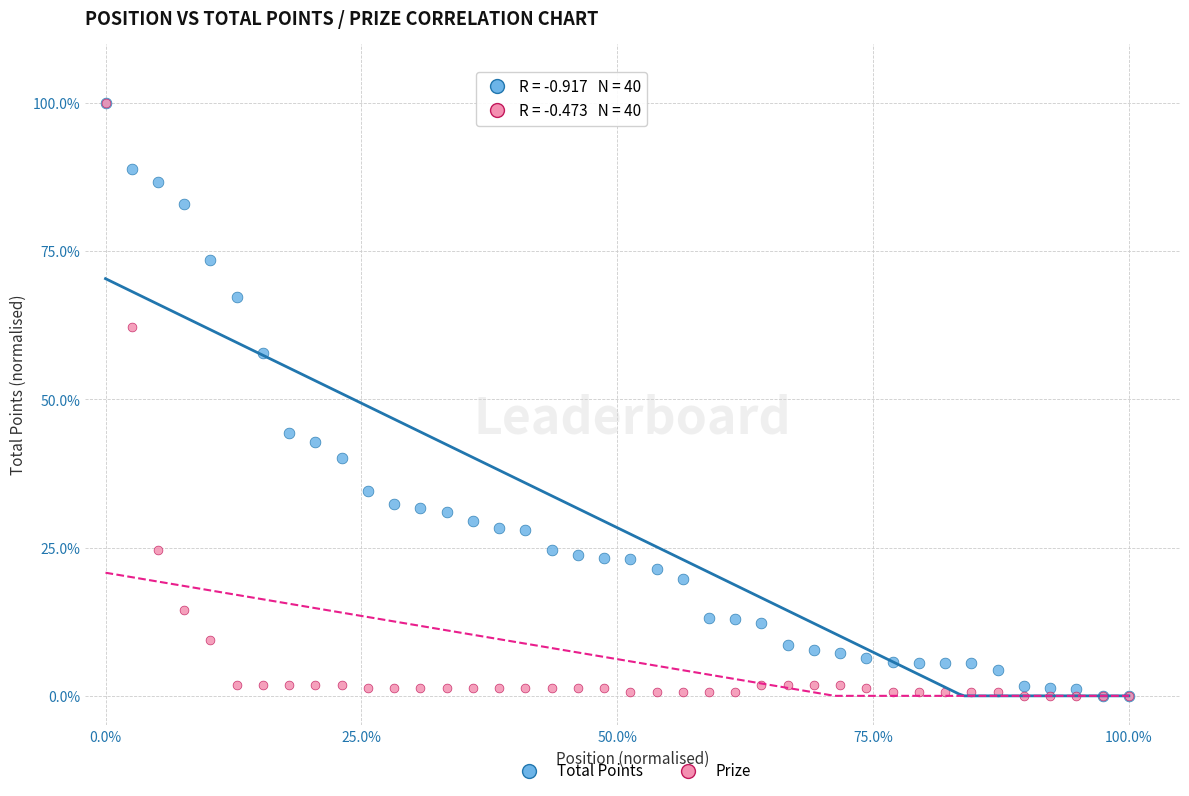

What are all the series names shown in the legend?

Total Points, Prize